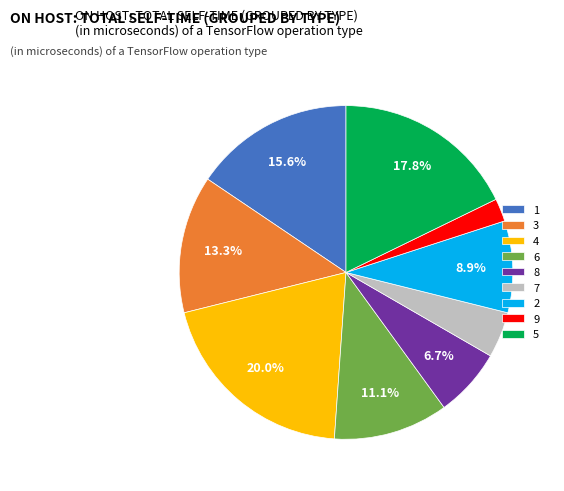

Count the number of slices in the pie.

9